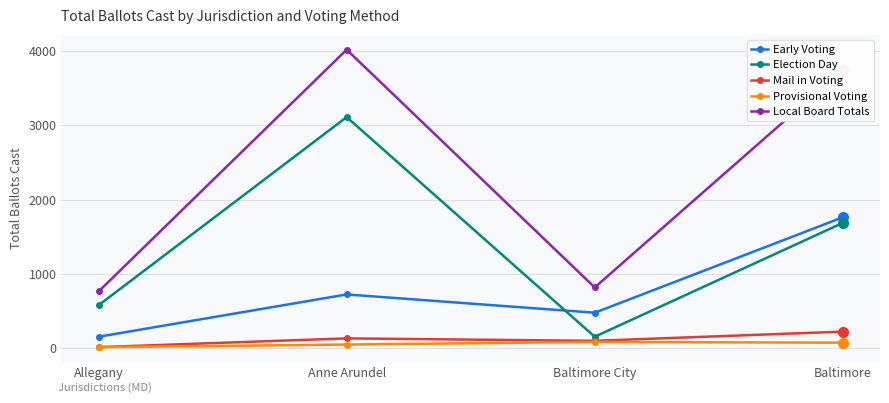

How many data points does each series have?

4